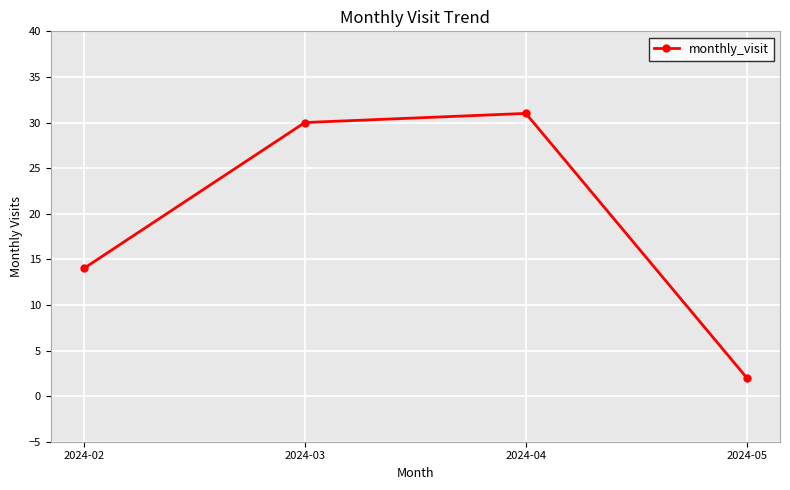

List the labels in order of value, largest first.

2024-04, 2024-03, 2024-02, 2024-05